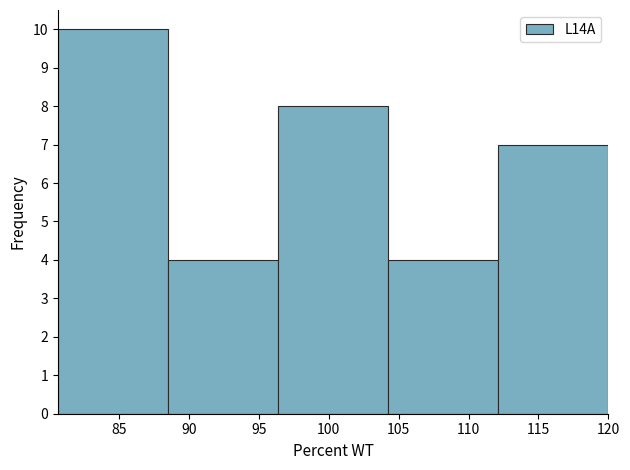

Reading left to right, transcribe this chart: for each bar, give the range it covers on the x-axis and its height. Neither the bar edges nor the heights are printed on the chart, so give them approximately, as read against the axes.

80.5 to 88.5: 10
88.5 to 96.5: 4
96.5 to 104.5: 8
104.5 to 112.0: 4
112.0 to 120.0: 7